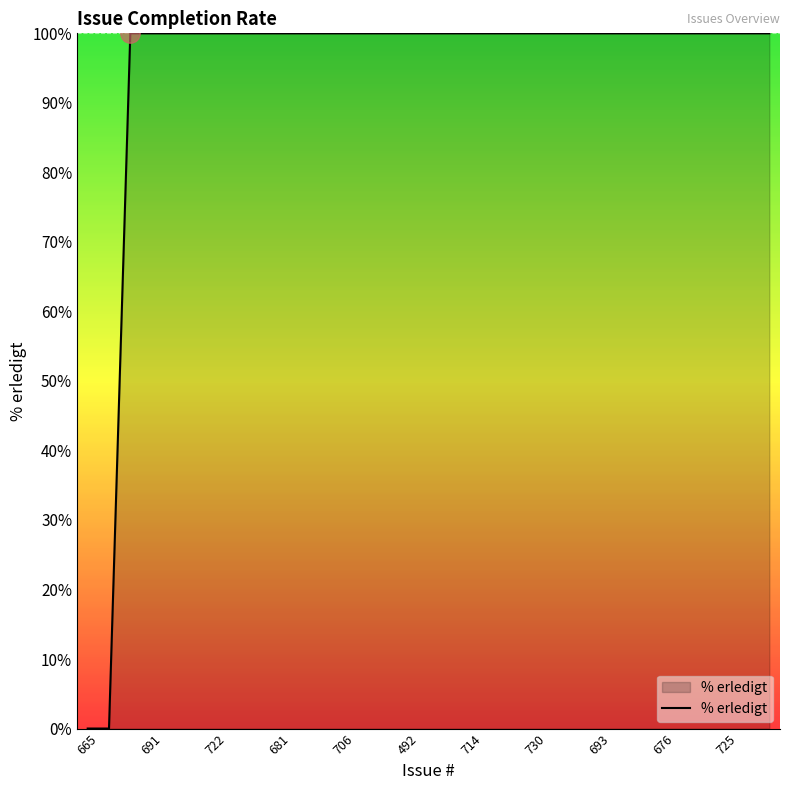

What is the greatest value displayed?

100